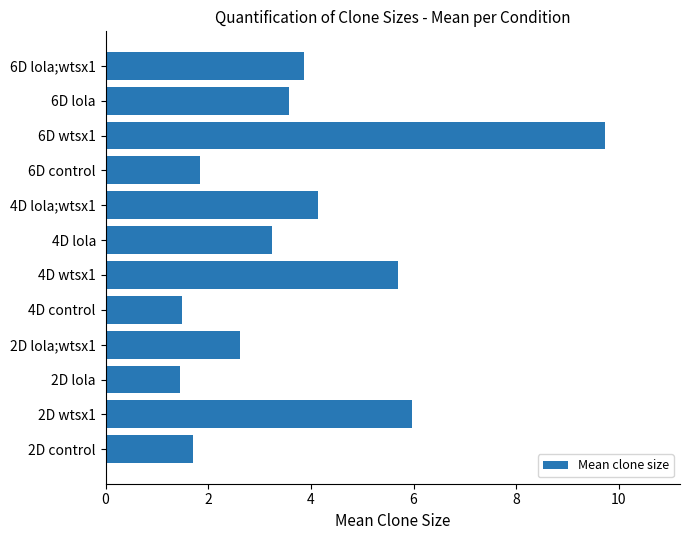

What is the ratio of the value at 2D lola;wtsx1 to the value at 6D lola?

0.7